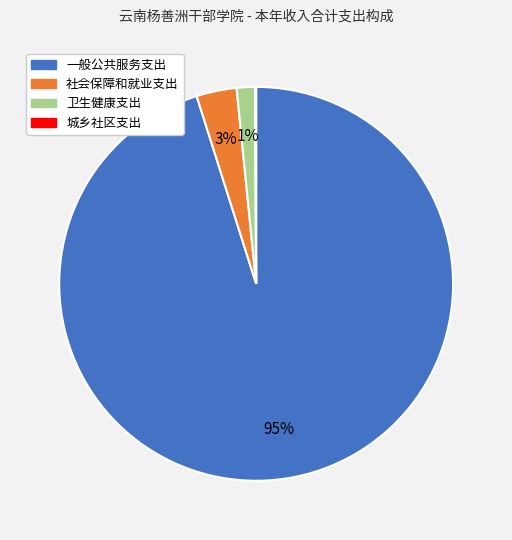

What is the largest slice in the pie chart?

一般公共服务支出